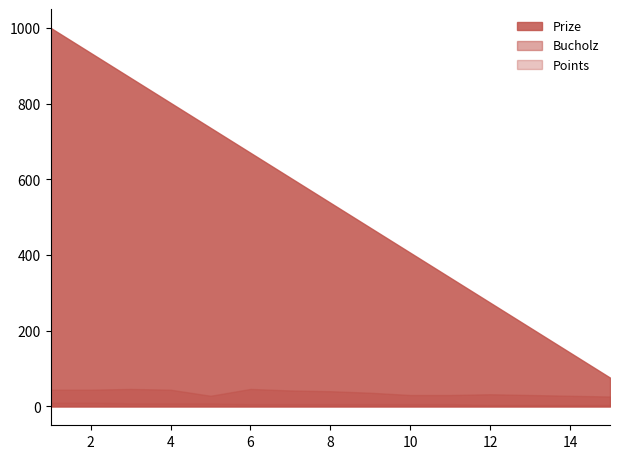

Which series has the largest total across all categories?

Prize